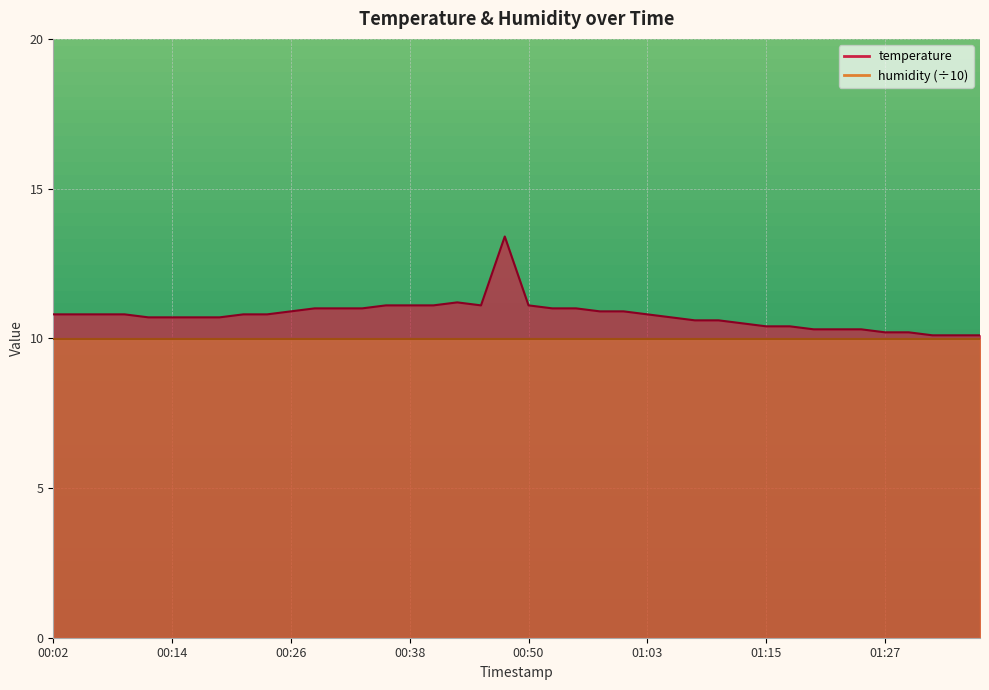

Rank the categories by value from highest to lowest.

00:48, 00:43, 00:36, 00:38, 00:41, 00:46, 00:50, 00:29, 00:31, 00:33, 00:53, 00:55, 00:26, 00:58, 01:00, 00:02, 00:04, 00:07, 00:09, 00:21, 00:24, 01:03, 00:11, 00:14, 00:16, 00:19, 01:05, 01:08, 01:10, 01:12, 01:15, 01:17, 01:20, 01:22, 01:25, 01:27, 01:30, 01:32, 01:34, 01:37